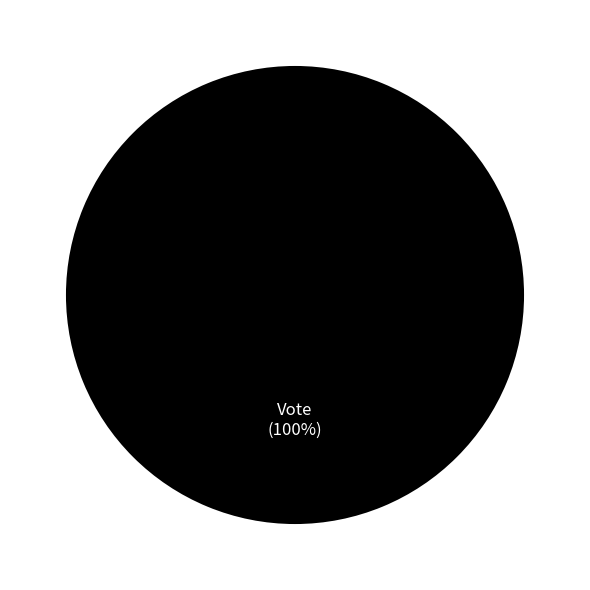

To the nearest percent, what is the difference between the largest and smallest slice percentages?

100%